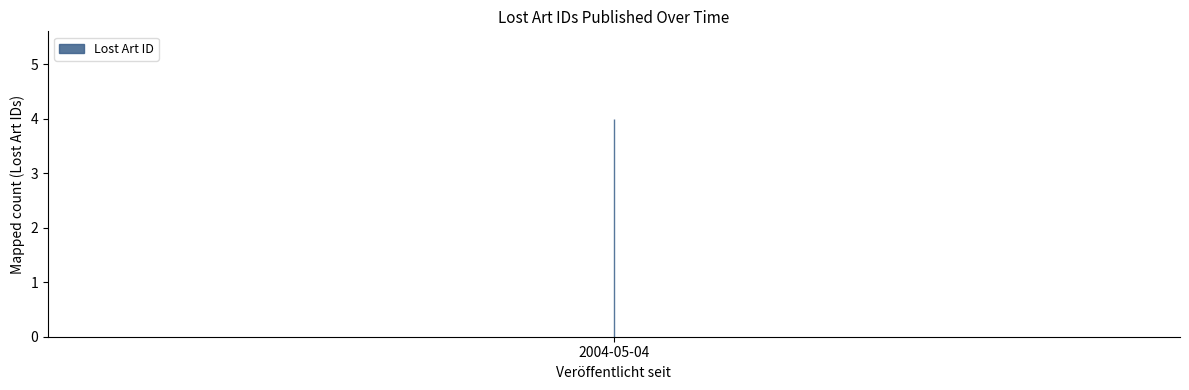

Is it true that the value at 2004-05-04 is 506869?

False